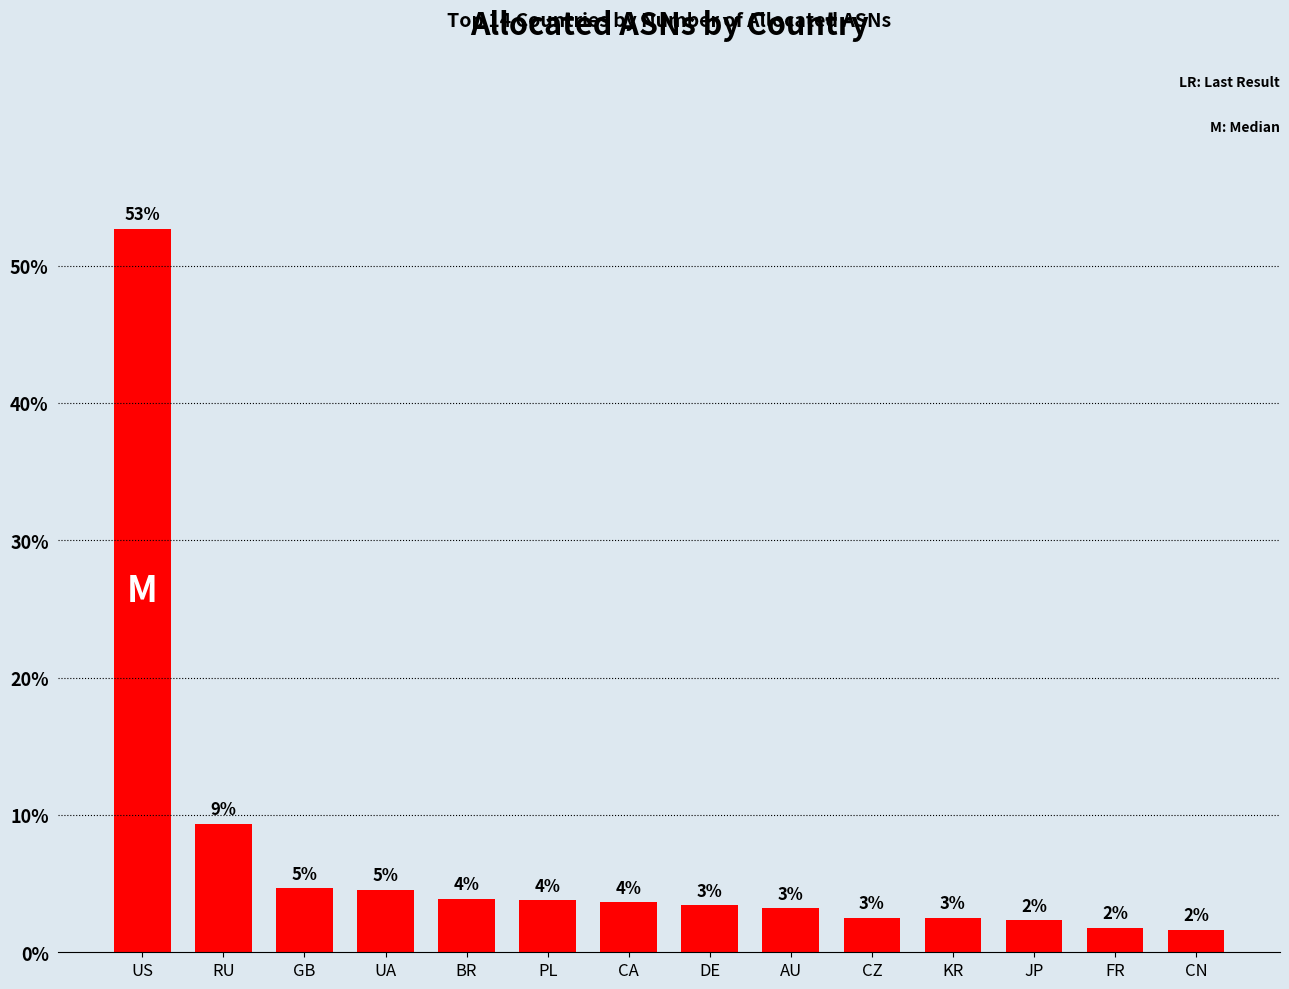

List the labels in order of value, smallest first.

CN, FR, JP, KR, CZ, AU, DE, CA, PL, BR, UA, GB, RU, US